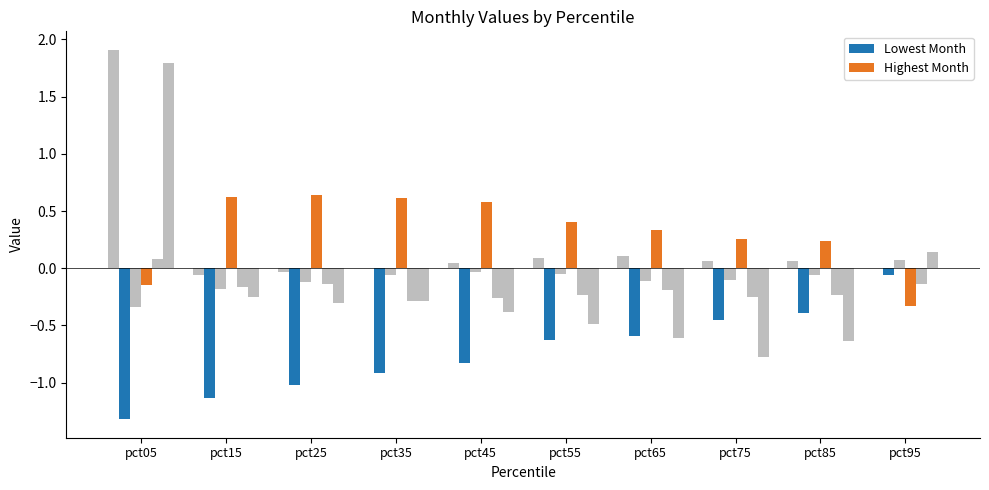

At which category is the sum across all series the highest?

pct05